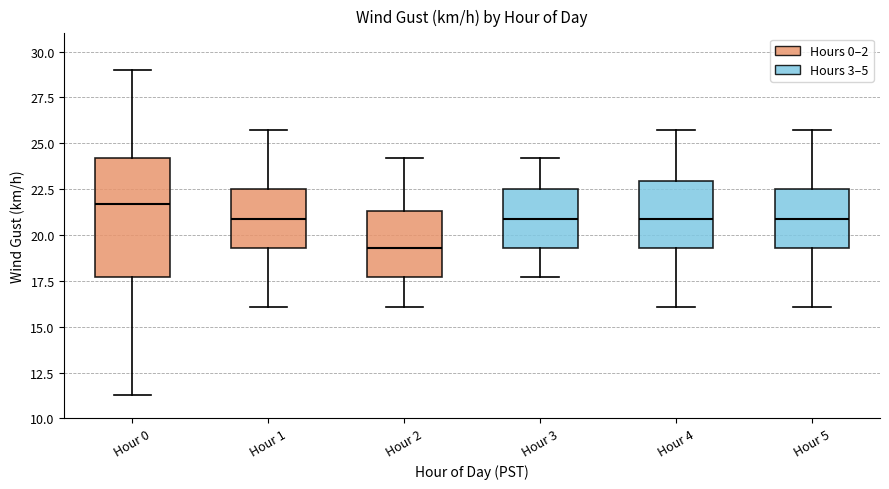

Reading left to right, transcribe this box plot: for each box, give where its median line is, the range the box spans, and where its two whiskers end, as read against the y-axis. The values are not printed on the chart, so give them approximately, as read against the axis.

Hour 0: median 21.5, box 17.5 to 24.0, whiskers 11.5 to 29.0
Hour 1: median 21.0, box 19.5 to 22.5, whiskers 16.0 to 25.5
Hour 2: median 19.5, box 17.5 to 21.5, whiskers 16.0 to 24.0
Hour 3: median 21.0, box 19.5 to 22.5, whiskers 17.5 to 24.0
Hour 4: median 21.0, box 19.5 to 23.0, whiskers 16.0 to 25.5
Hour 5: median 21.0, box 19.5 to 22.5, whiskers 16.0 to 25.5